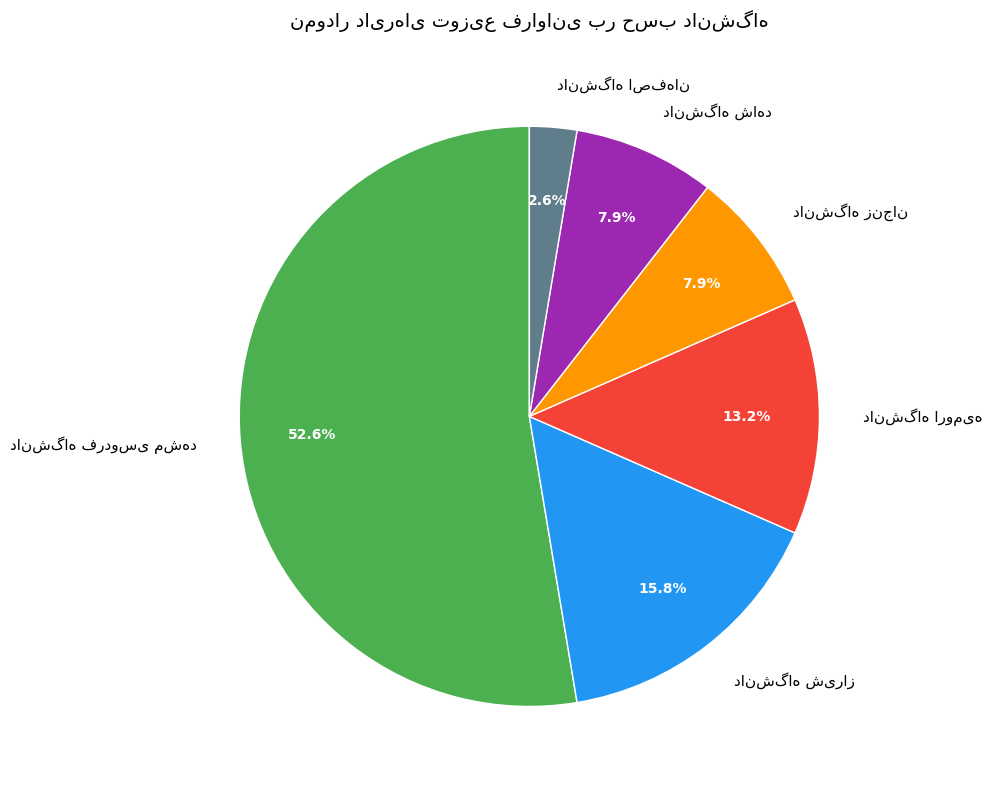

To the nearest percent, what is the average slice percentage?

17%